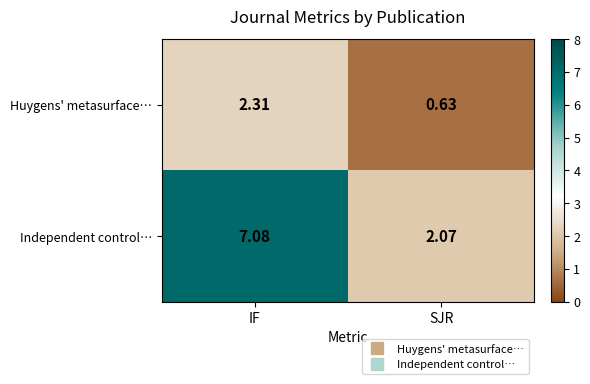

What is the total value across all series at IF?

9.4